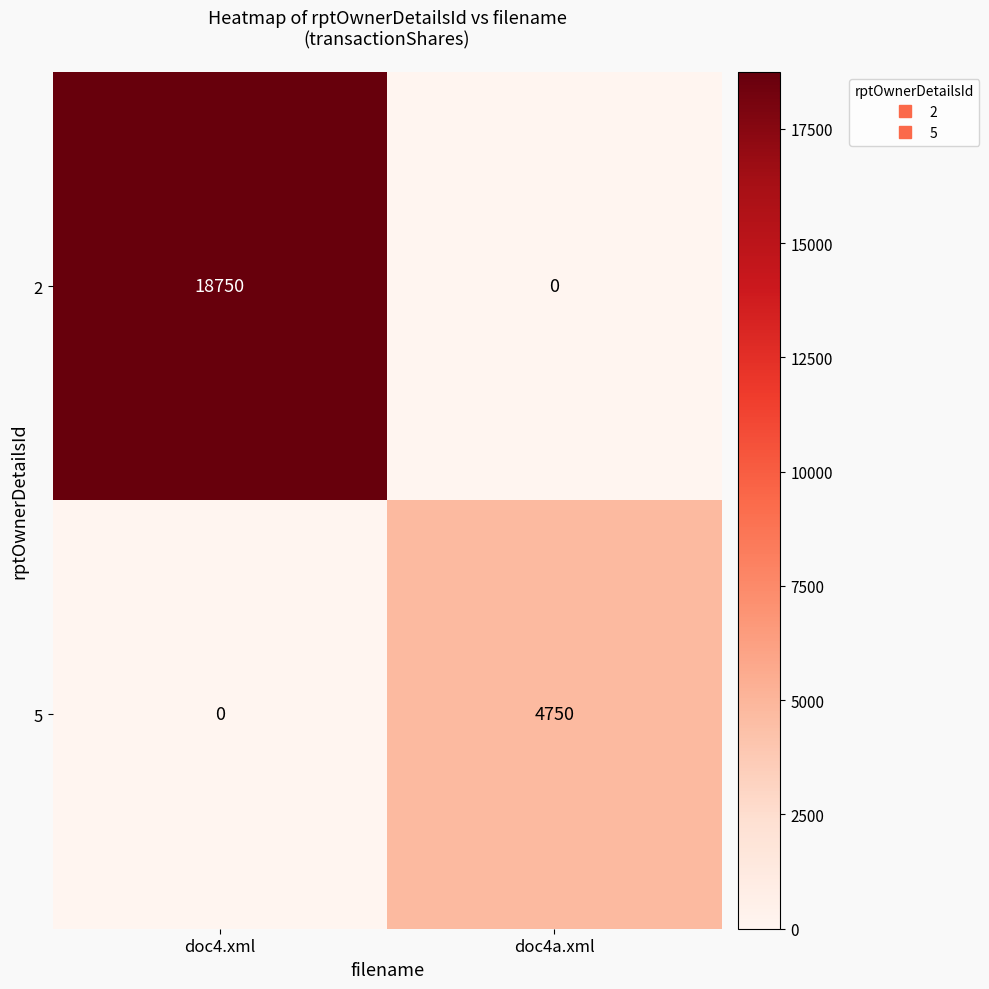

At which label does 5 reach its minimum?

doc4.xml